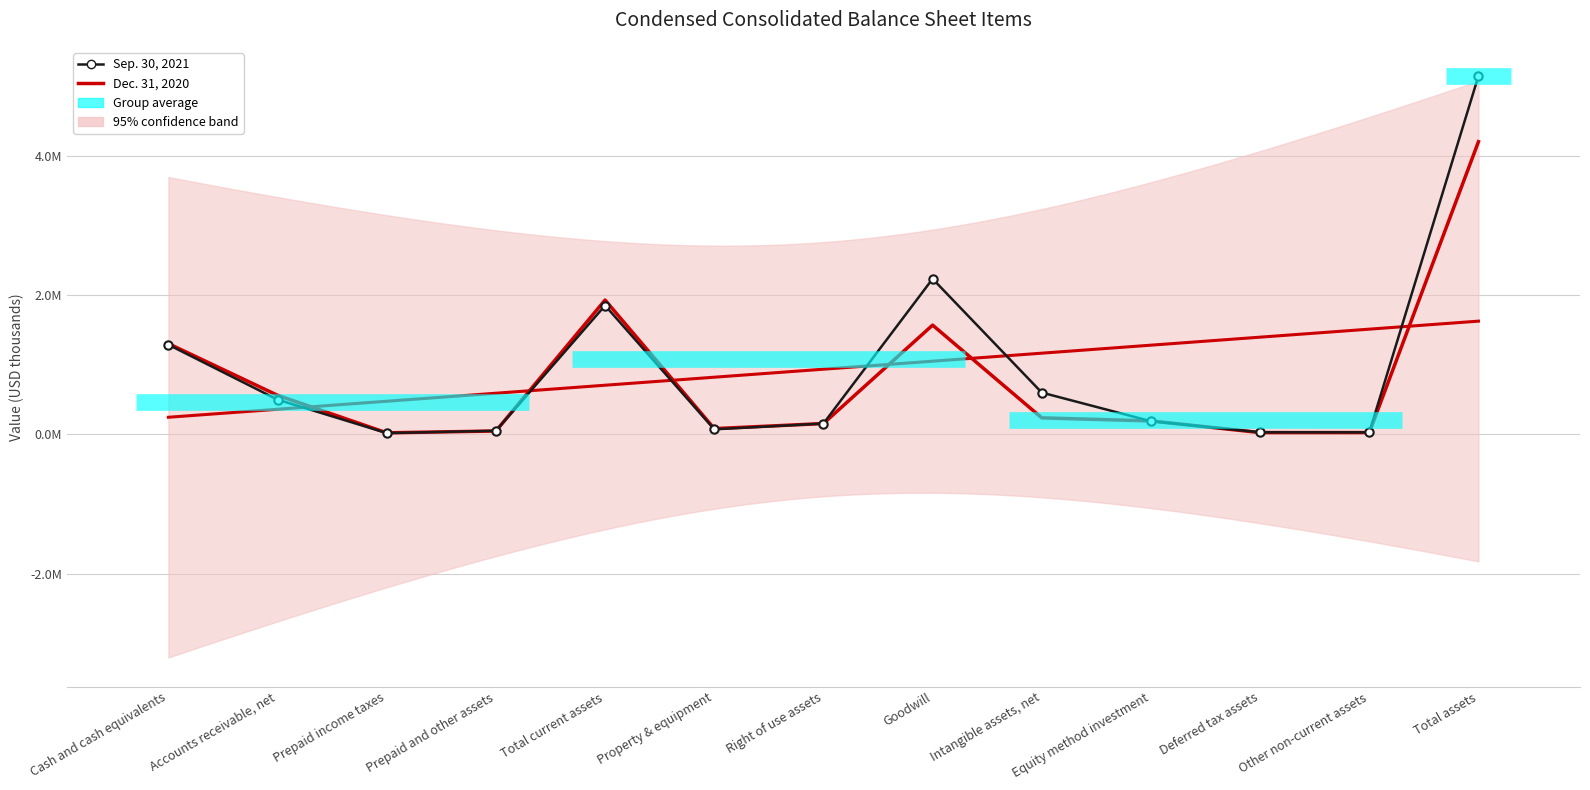

Is it true that Sep. 30, 2021 equals 1284664 at Cash and cash equivalents?

True